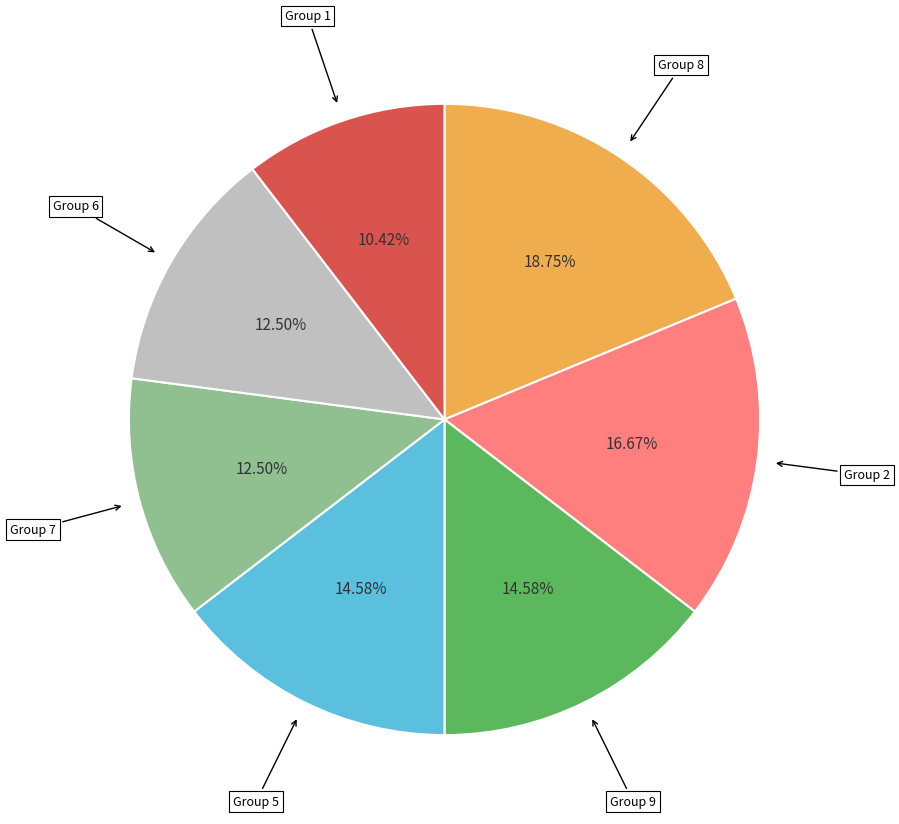

Is there a majority slice in this chart?

No